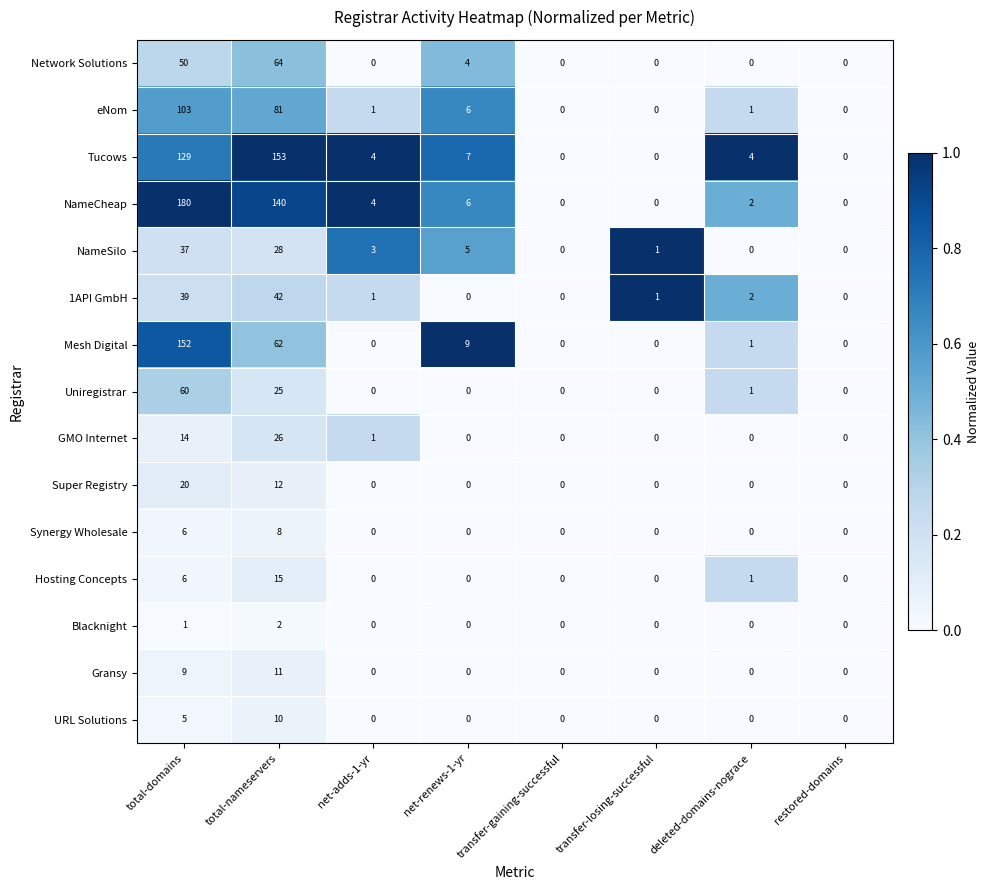

Is it true that NameSilo equals 54 at total-domains?

False